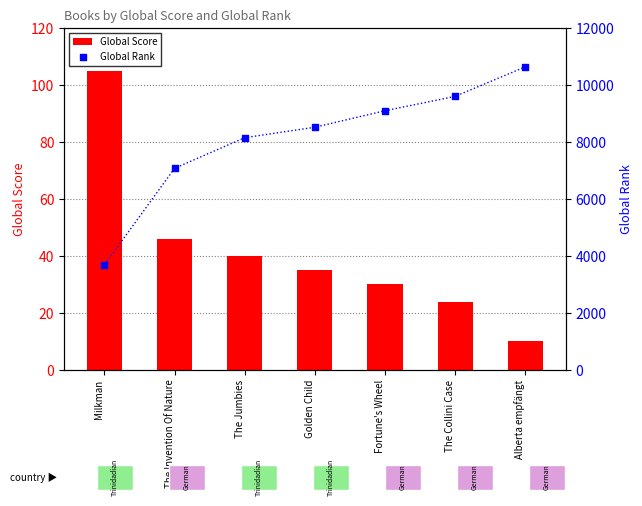

Which series reaches the maximum Y coordinate?

Global Rank